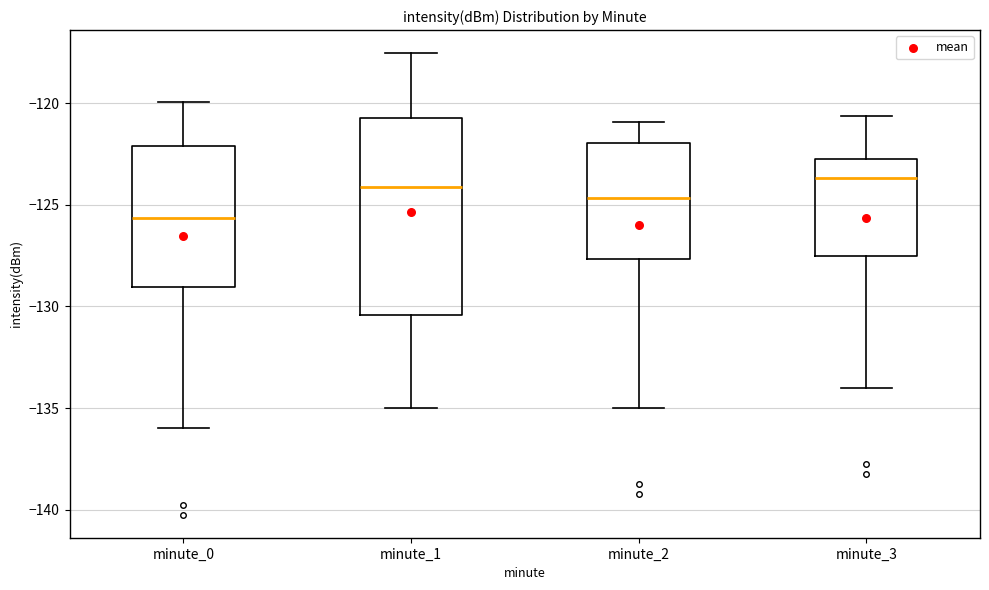

Which box is the tallest, from its lower edge to its upper edge?

minute_1